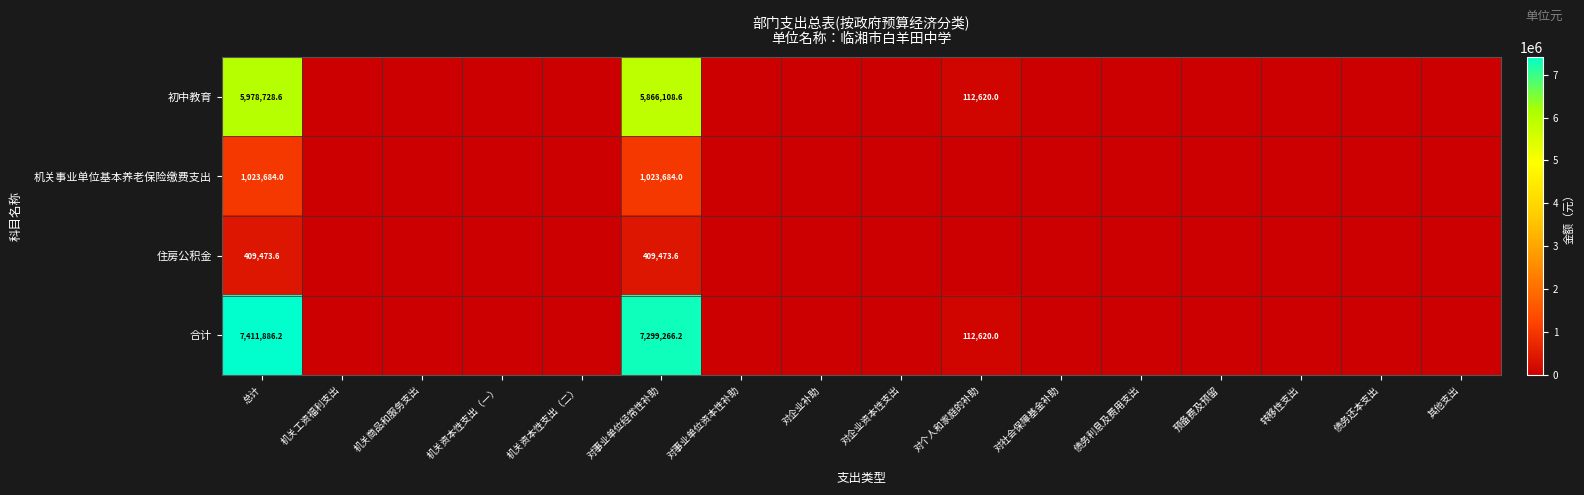

The value of 初中教育 at 对个人和家庭的补助 is 63598.7. True or false?

False